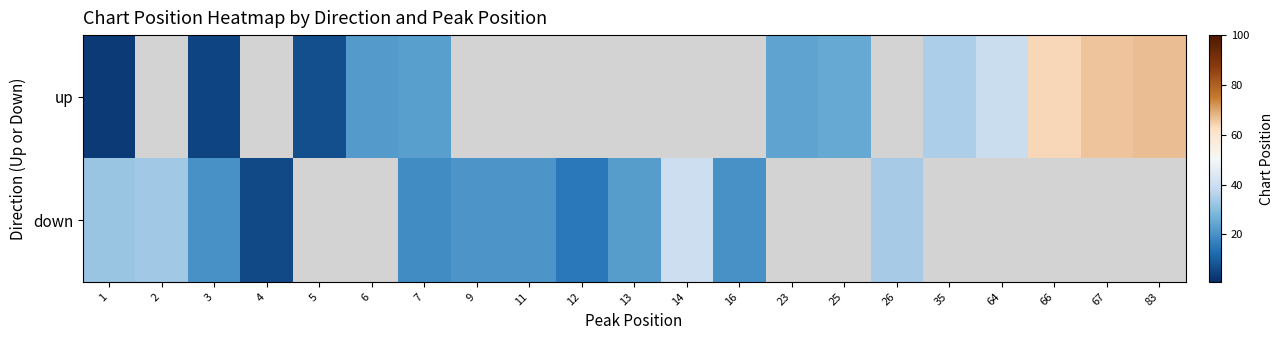

At how many categories does at least one series exceed 7?

19